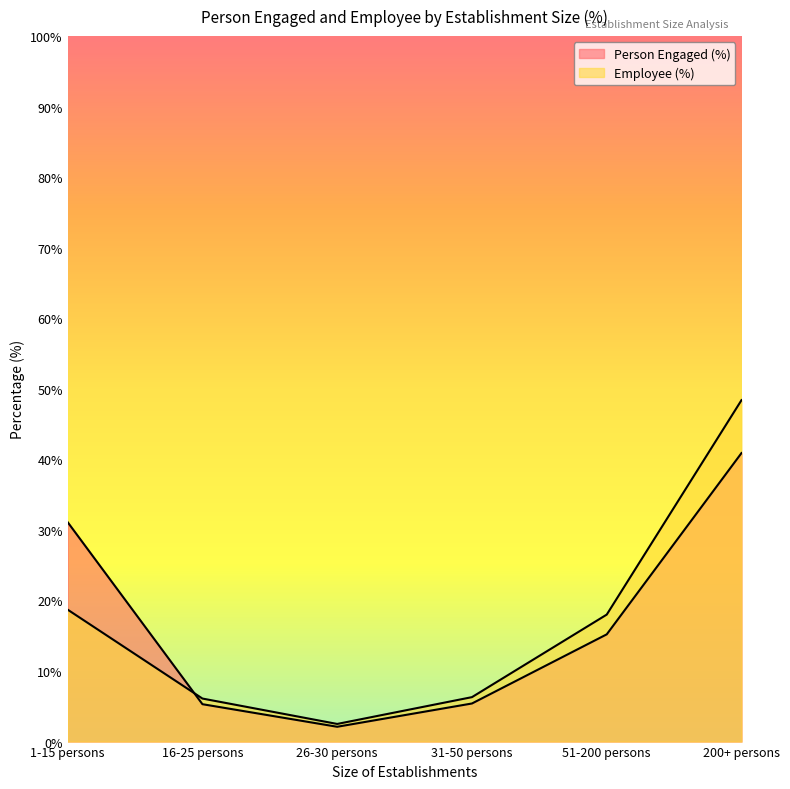

Rank the series by their maximum value, from highest to lowest.

Employee (%), Person Engaged (%)